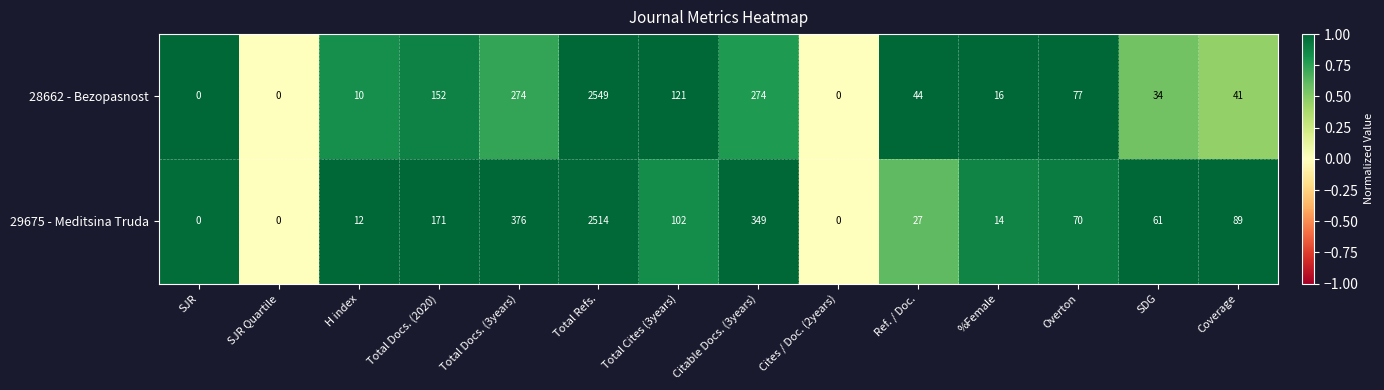

At which label does 28662 - Bezopasnost first exceed 44?

Total Docs. (2020)